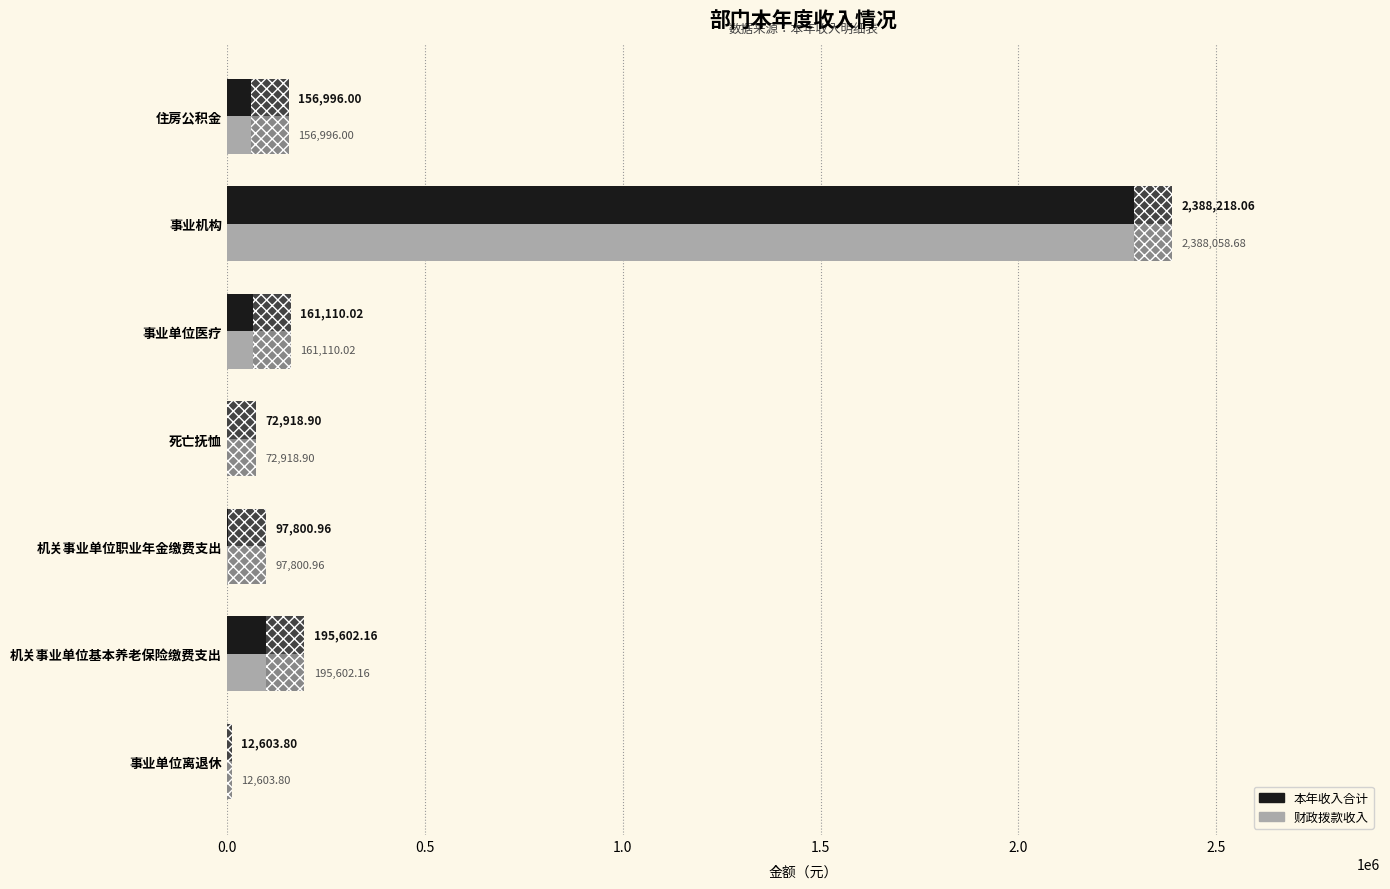

Rank the series by their maximum value, from lowest to highest.

财政拨款收入, 本年收入合计